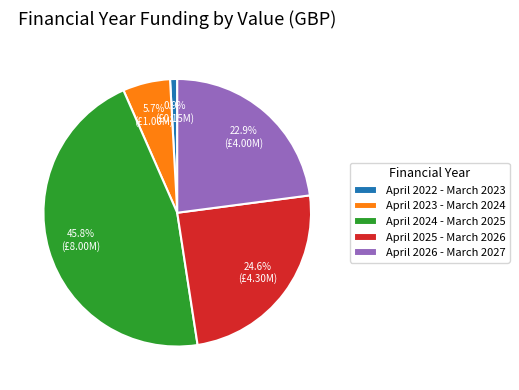

Which category has the smallest portion of the pie?

April 2022 - March 2023